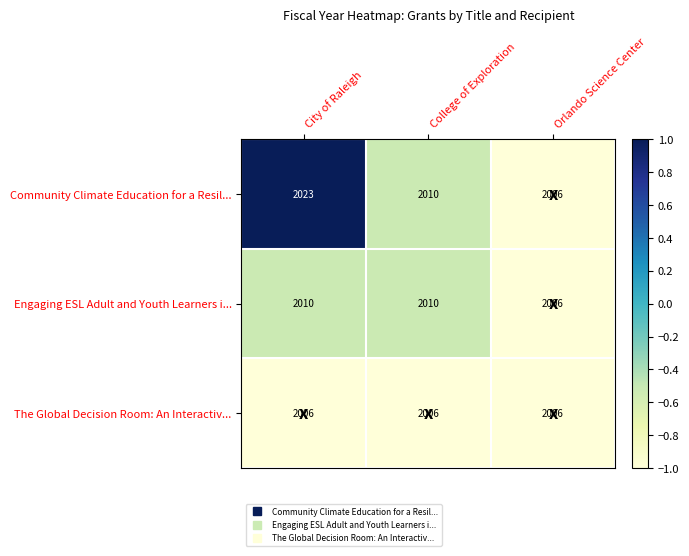

Is it true that The Global Decision Room: An Interactiv... equals 2006 at City of Raleigh?

True